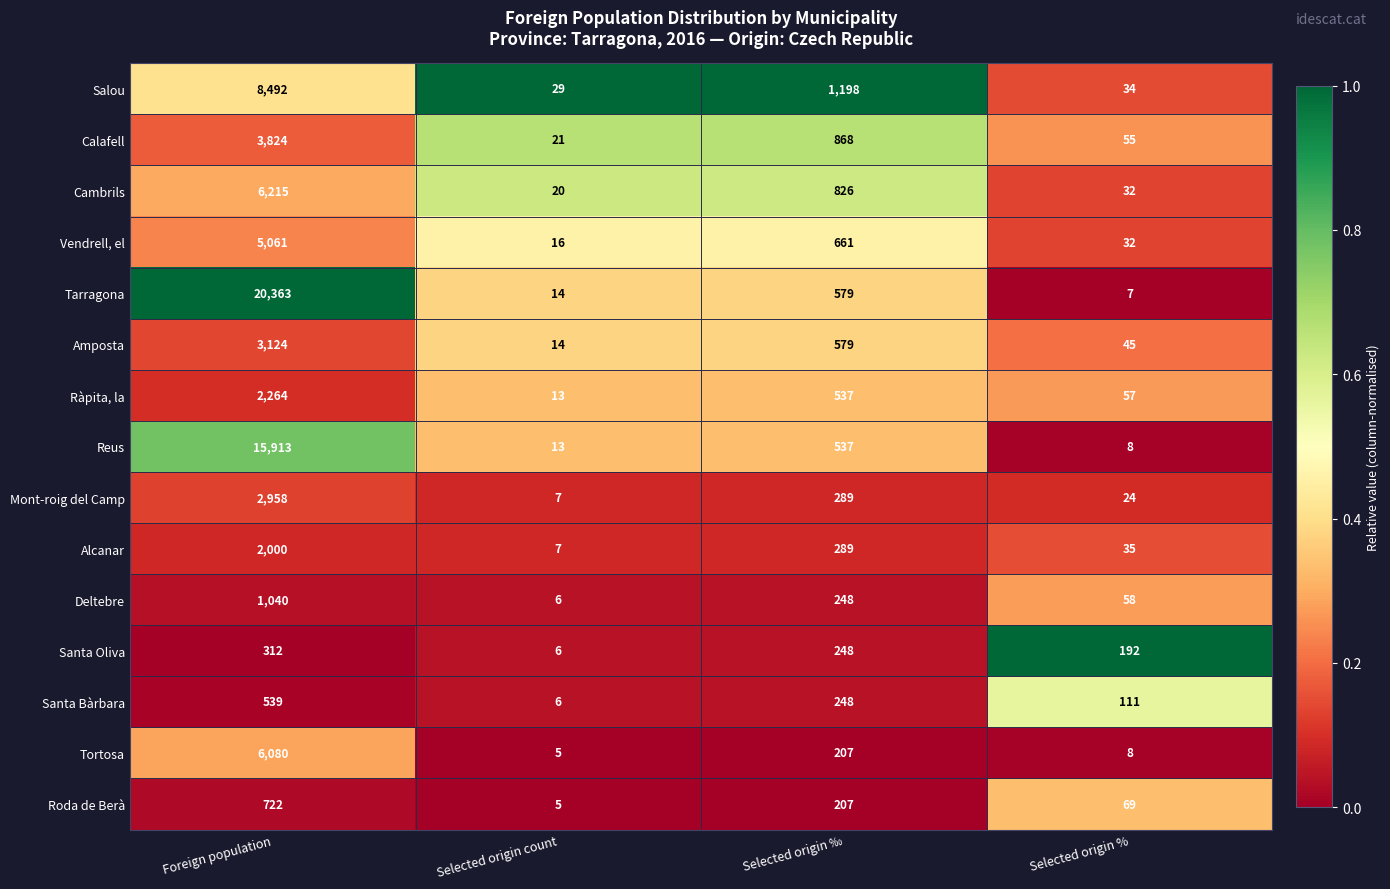

Where is Amposta nearest to the value 1569?

Selected origin ‰